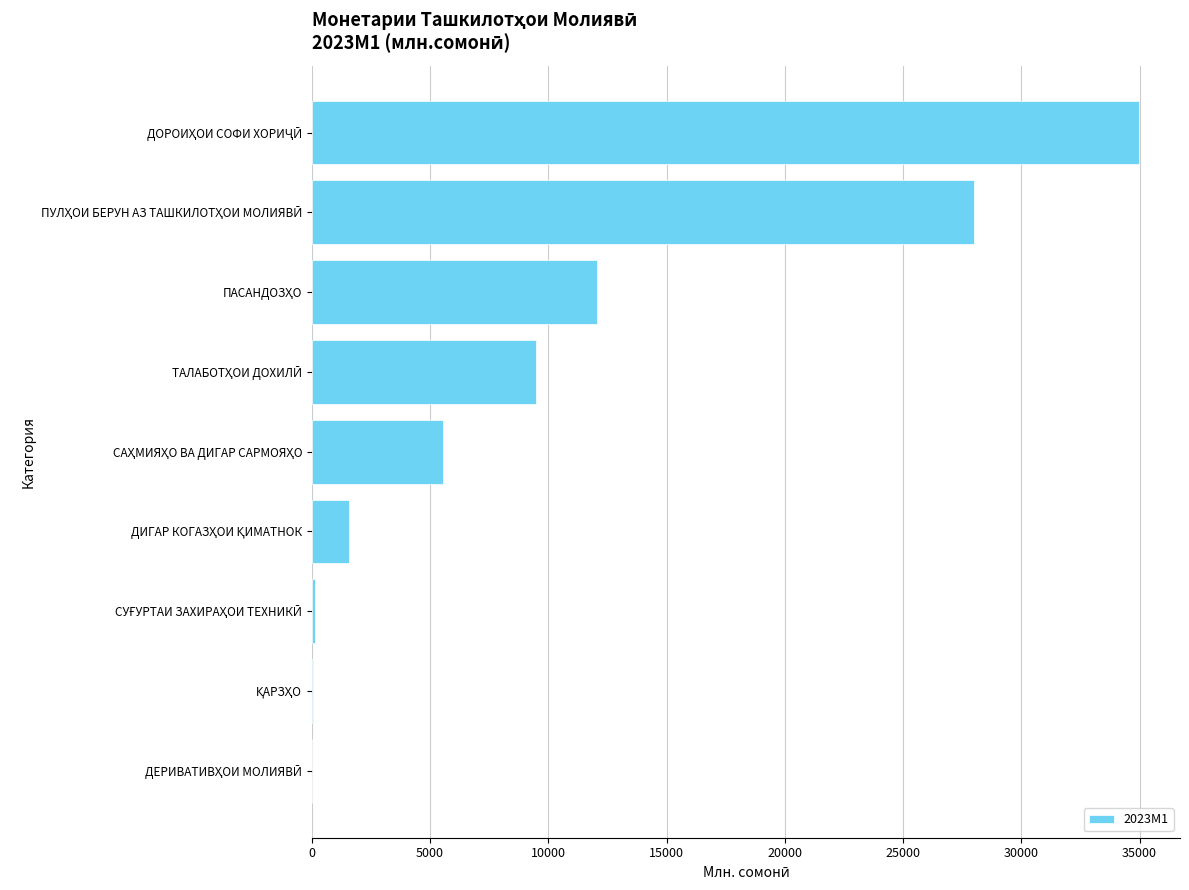

What is the sum of all values?

91788.1